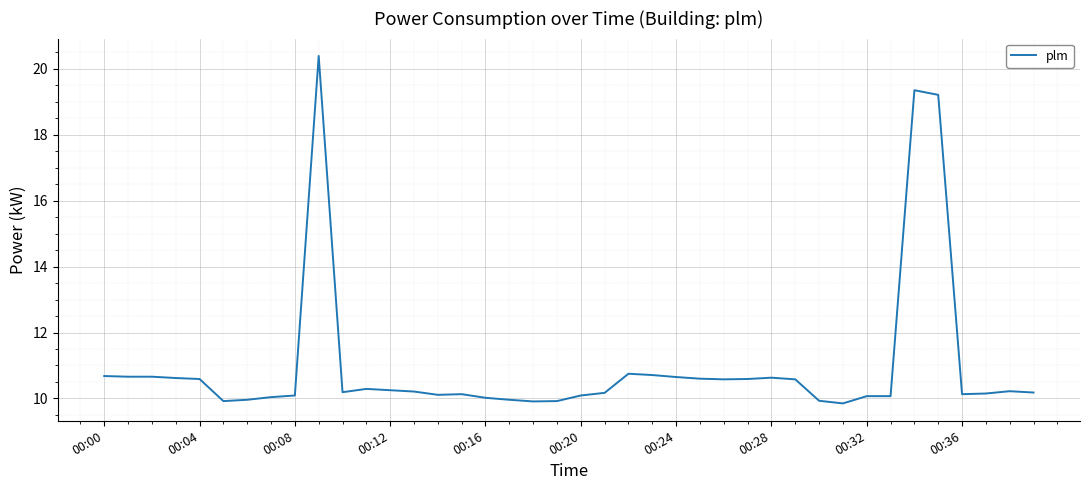

What is the maximum value shown in the chart?

20.4